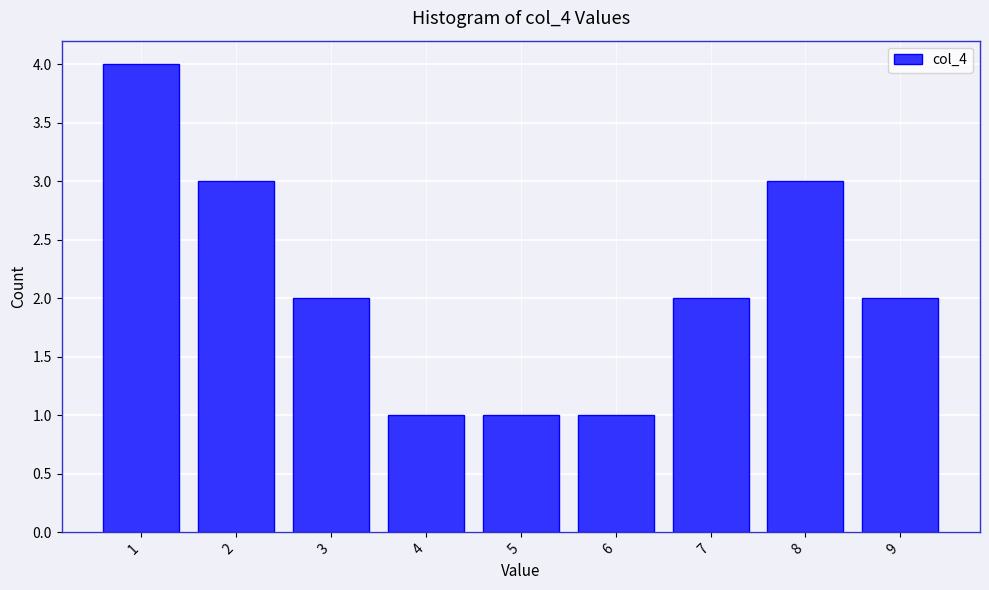

Reading left to right, extract all data points from this chart.

4	3	2	1	1	1	2	3	2